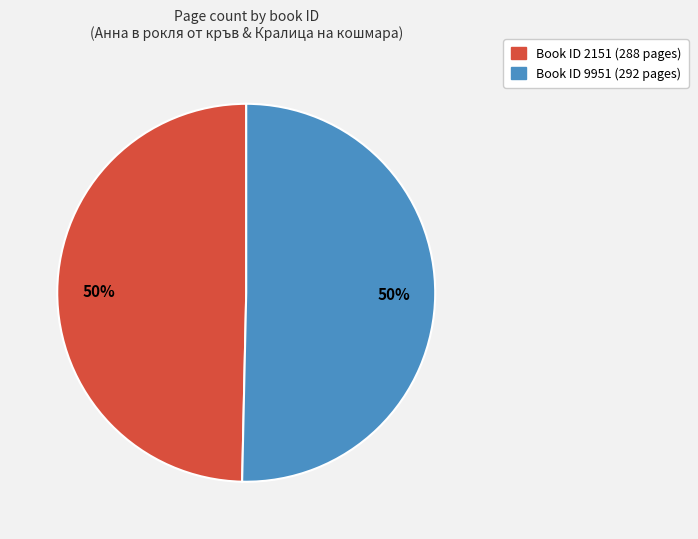

To the nearest percent, what is the average slice percentage?

50%